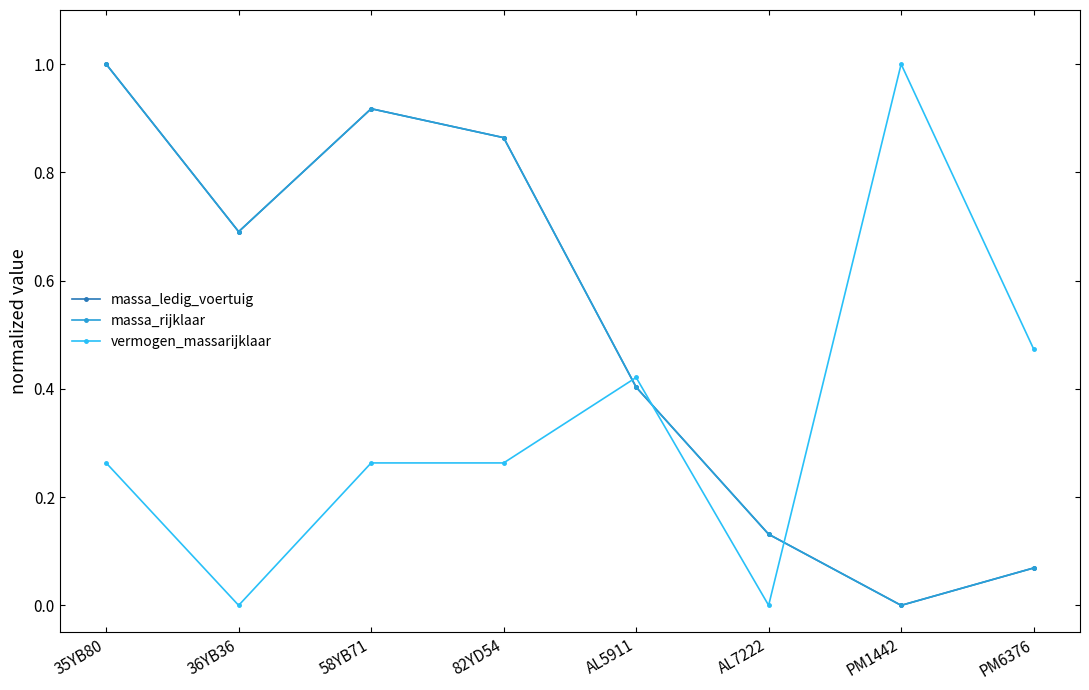

True or false: massa_rijklaar and massa_ledig_voertuig intersect in this chart.

False